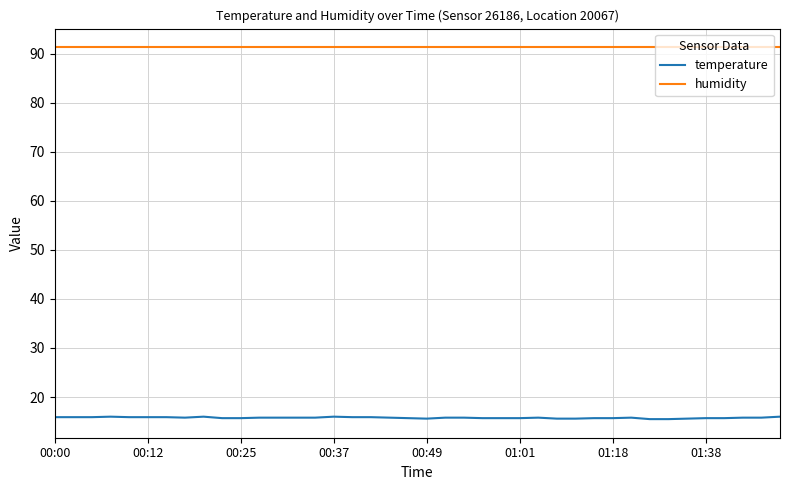

Which series has the largest total across all categories?

humidity